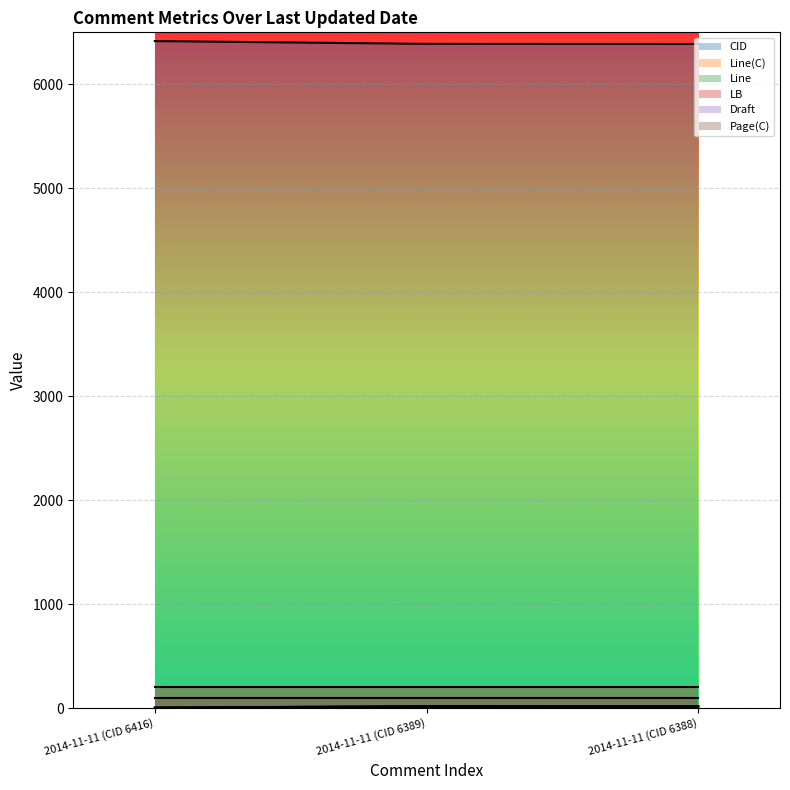

Is the value of Line at 2014-11-11 (CID 6389) greater than the value of Line(C) at 2014-11-11 (CID 6389)?

No